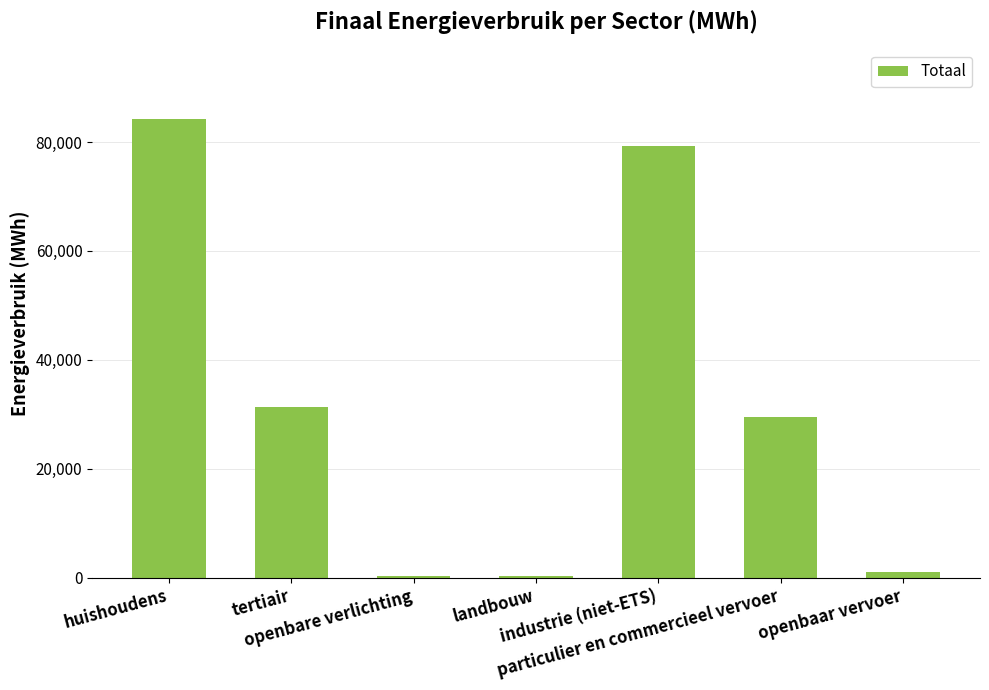

What is the maximum value shown in the chart?

84295.7